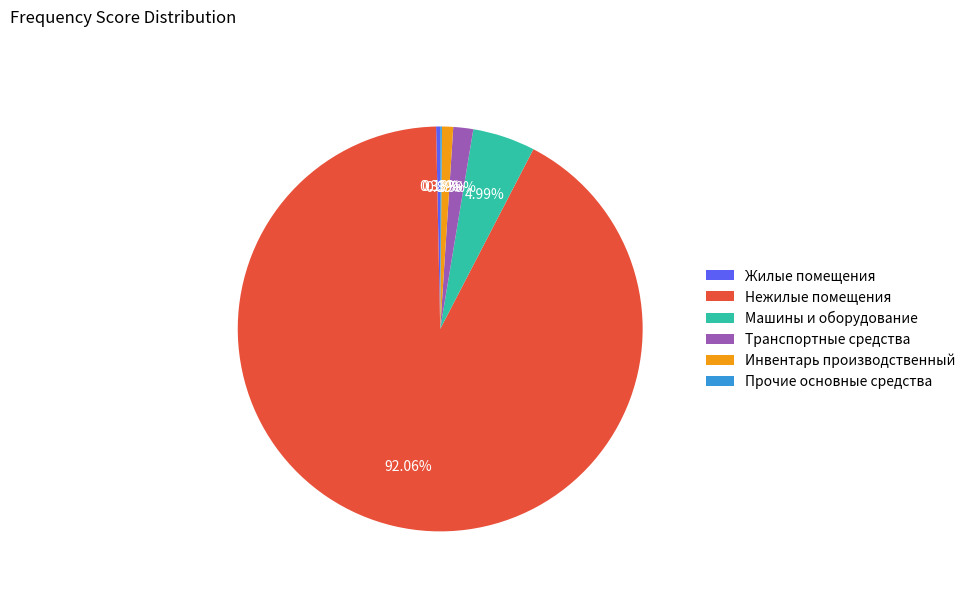

Is the sum of Нежилые помещения and Инвентарь производственный greater than half?

Yes